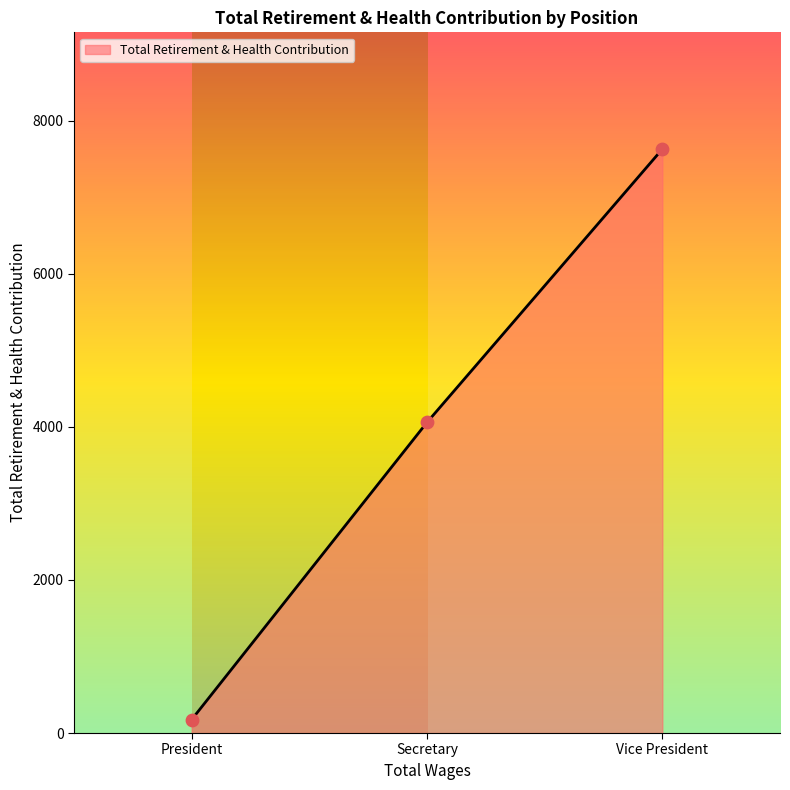

Approximately how many times larger is the value at Secretary compared to Vice President?

0.5